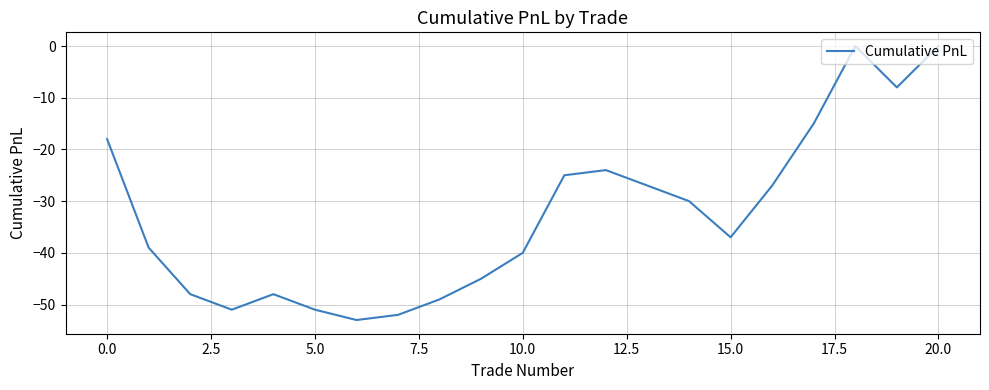

What is the smallest value displayed?

-53